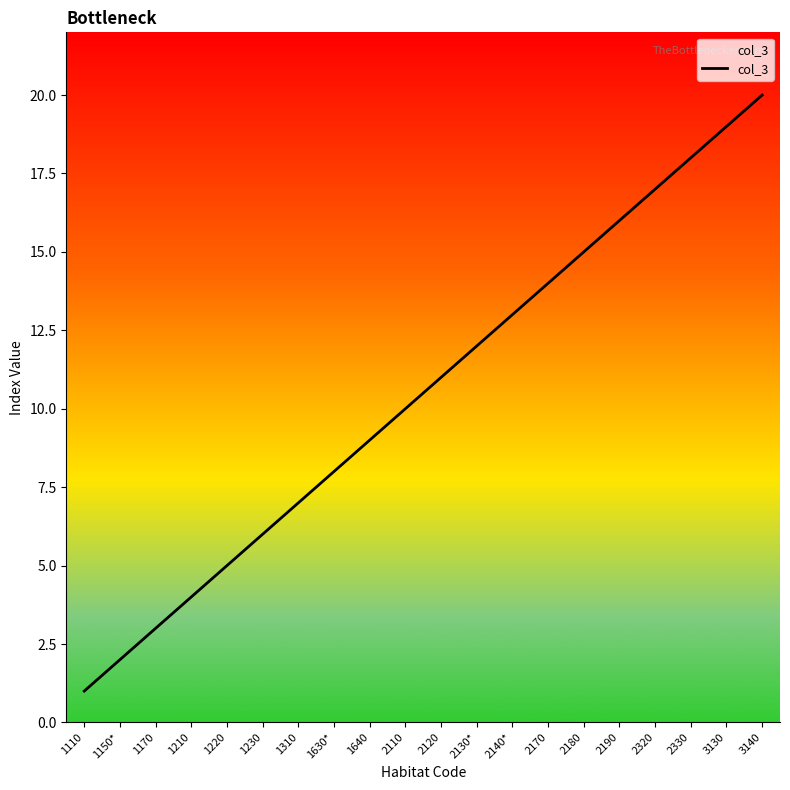

Which has a higher value, 1220 or 2170?

2170